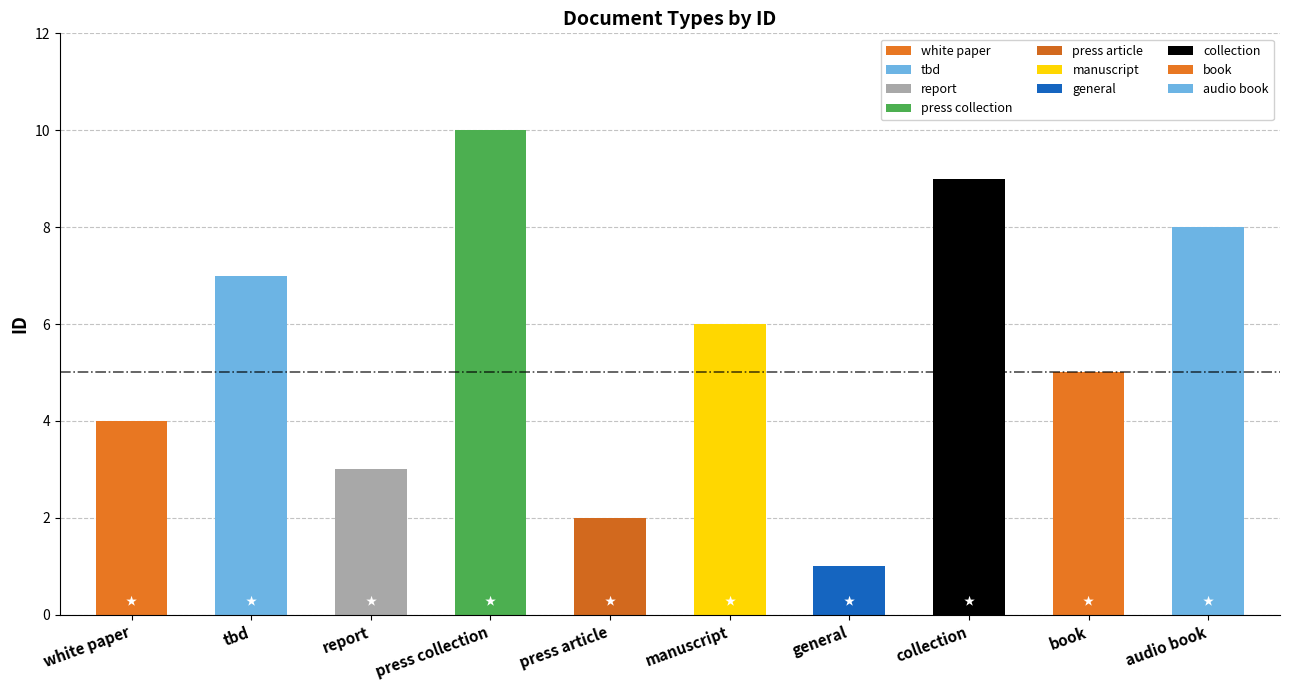

How many series are shown in this chart?

1